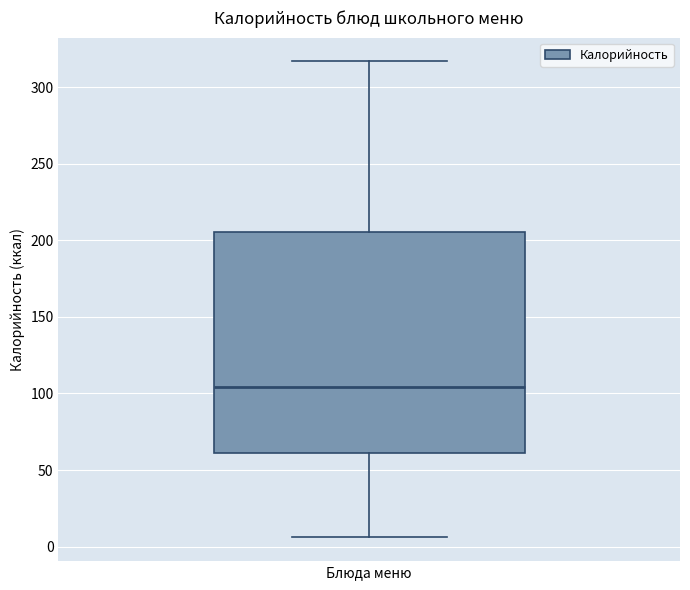

Read this box plot against the y-axis: the position of the median line, the range covered by the box, and the ends of both whiskers. The values are not printed on the chart, so give them approximately, as read against the axis.

median 105, box 60 to 205, whiskers 5 to 315